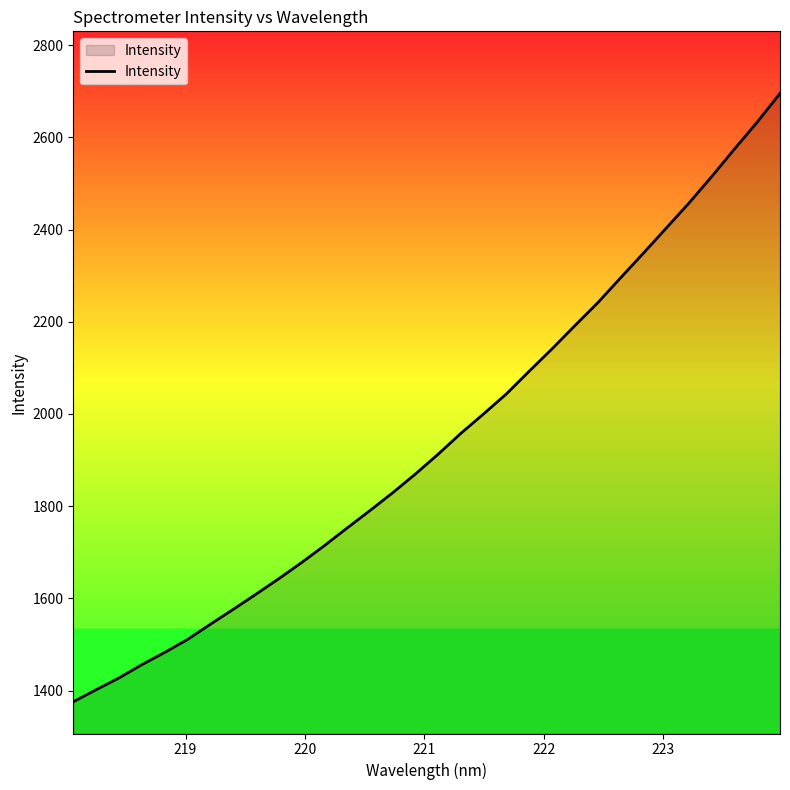

Does the chart have visible grid lines?

No